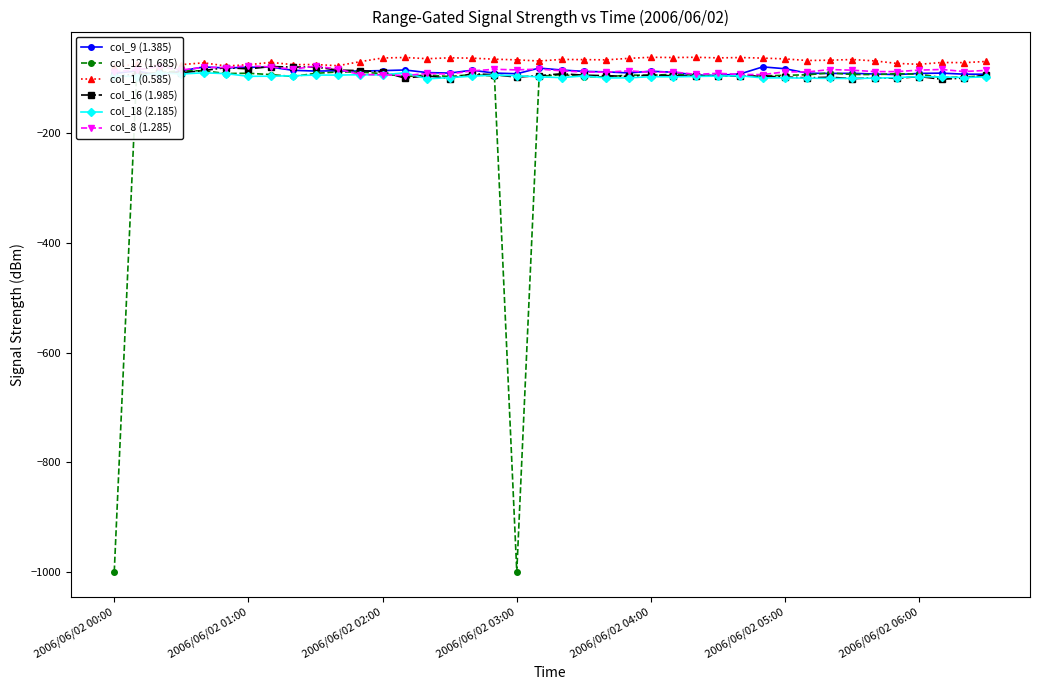

What is the difference between the highest and lowest values at 23?

35.5